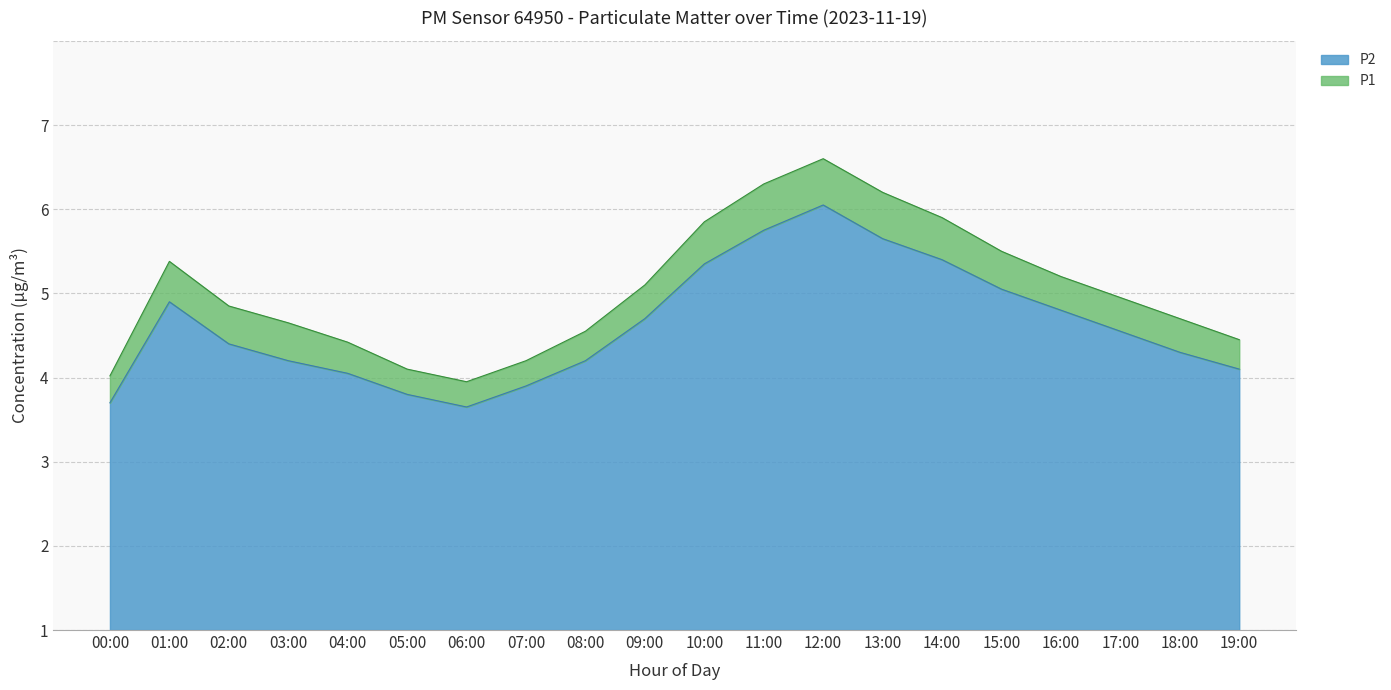

List the series in order of their overall mean, lowest first.

P2, P1